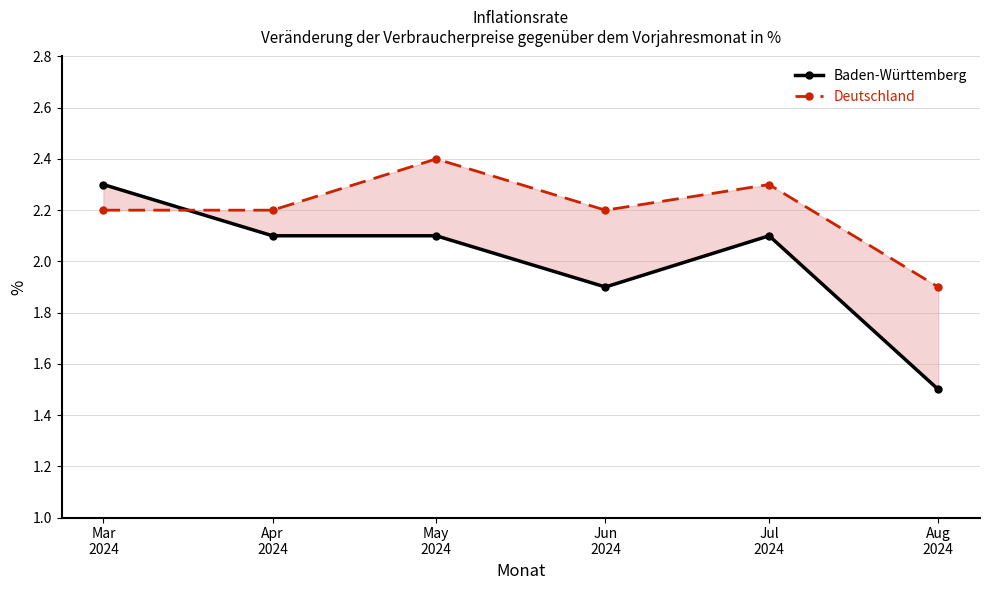

What is the minimum value shown in the chart?

1.5